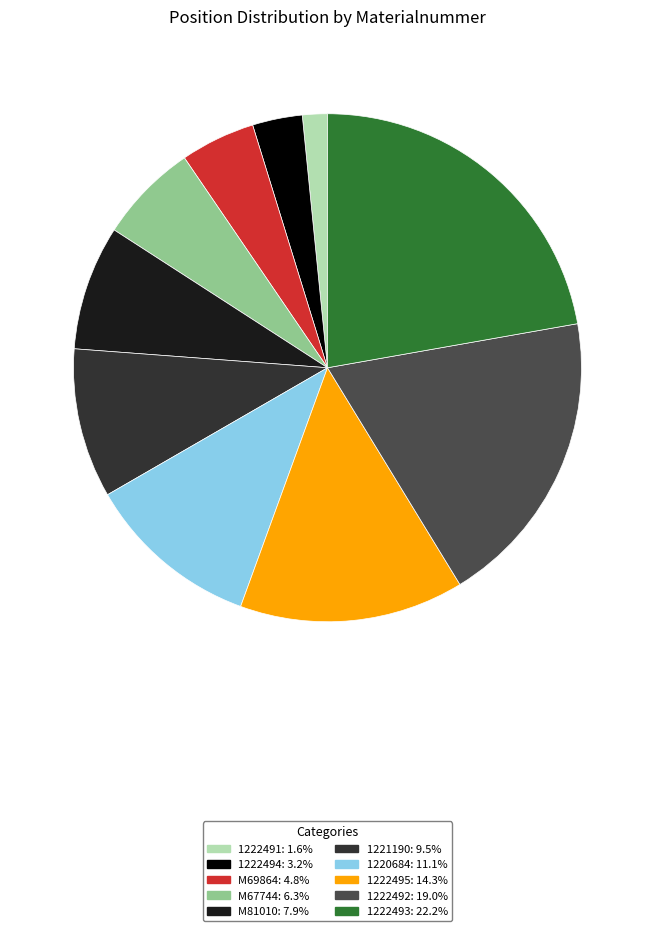

Rank the categories by value from lowest to highest.

1222491, 1222494, M69864, M67744, M81010, 1221190, 1220684, 1222495, 1222492, 1222493